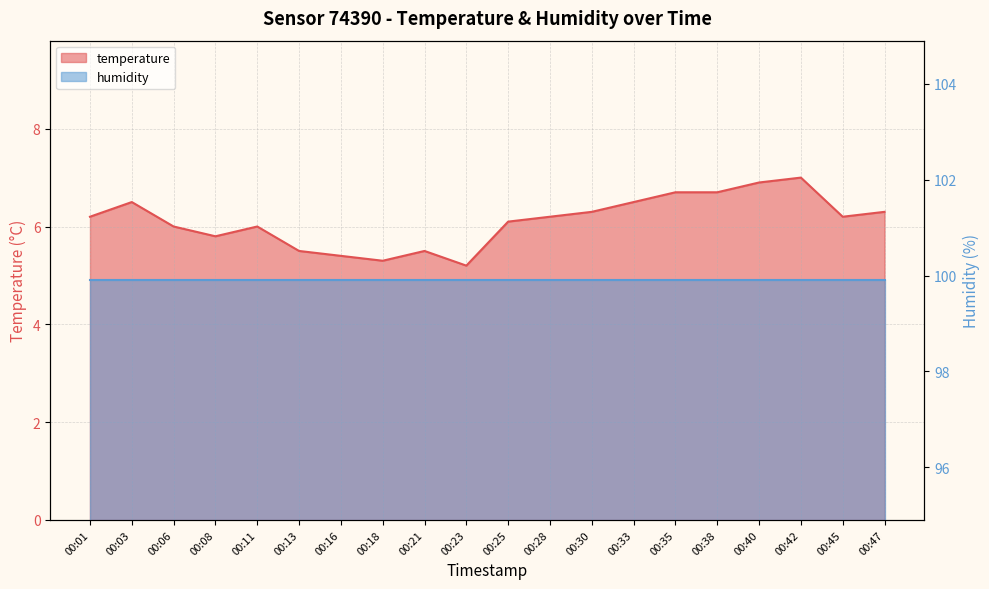

At which category does the chart reach its peak across all series?

00:42